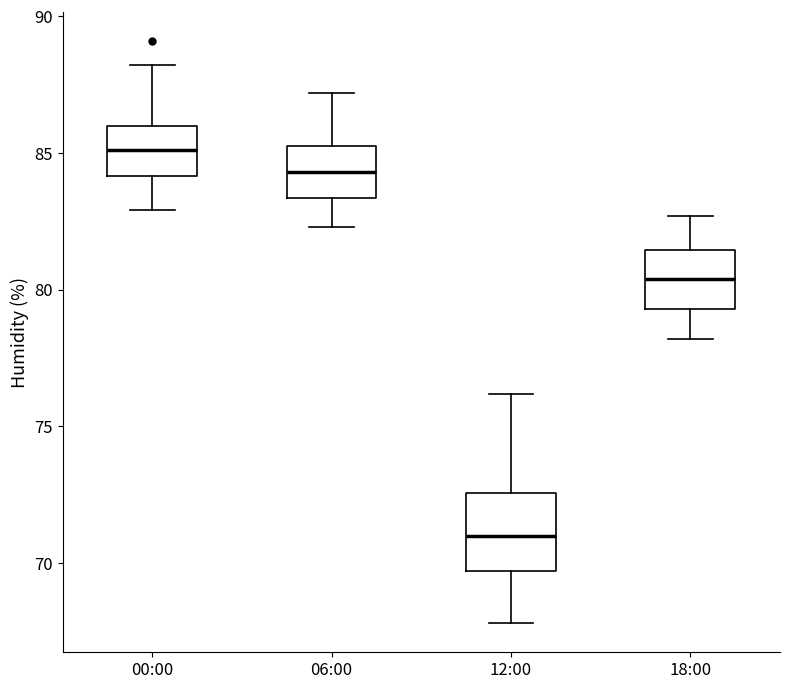

Where is the lower edge of the box for 00:00 on the y-axis? The values are not printed on the chart, so give them approximately, as read against the axis.

84.0